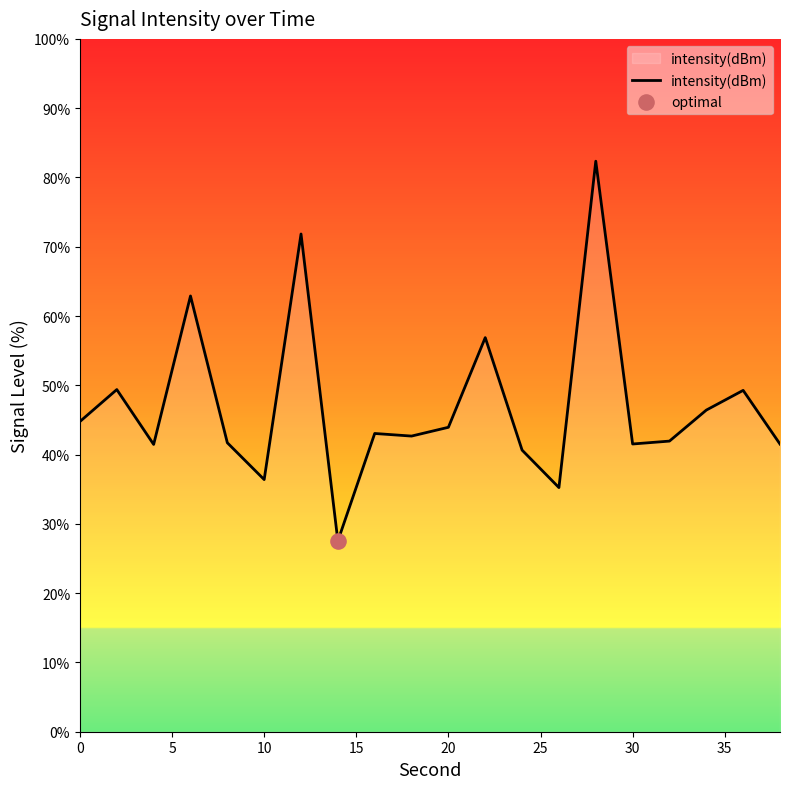

What is the minimum value shown in the chart?

27.5